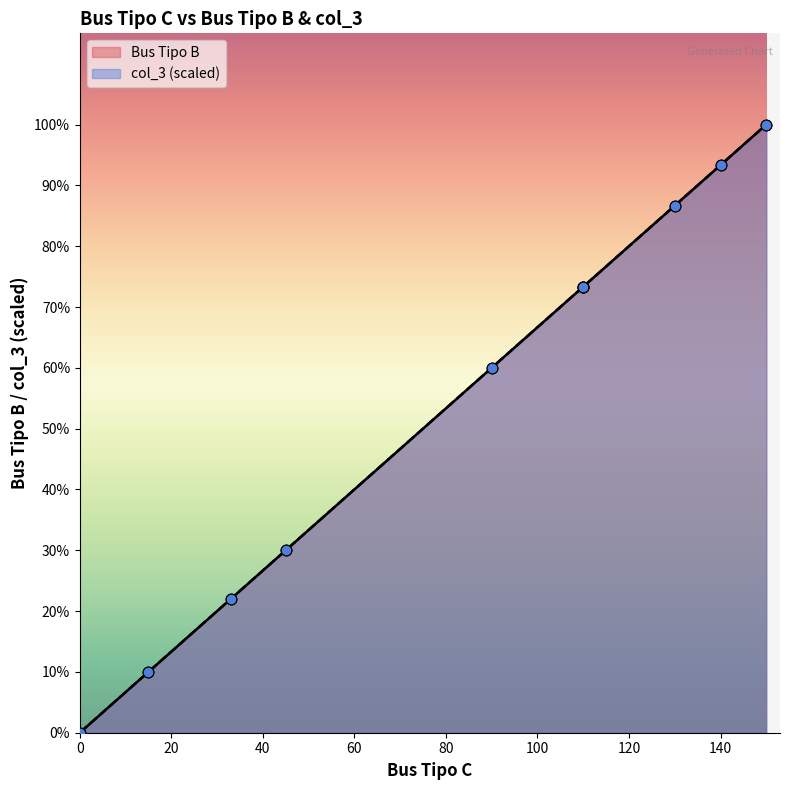

Which series has the largest Y range (max minus min)?

Bus Tipo B